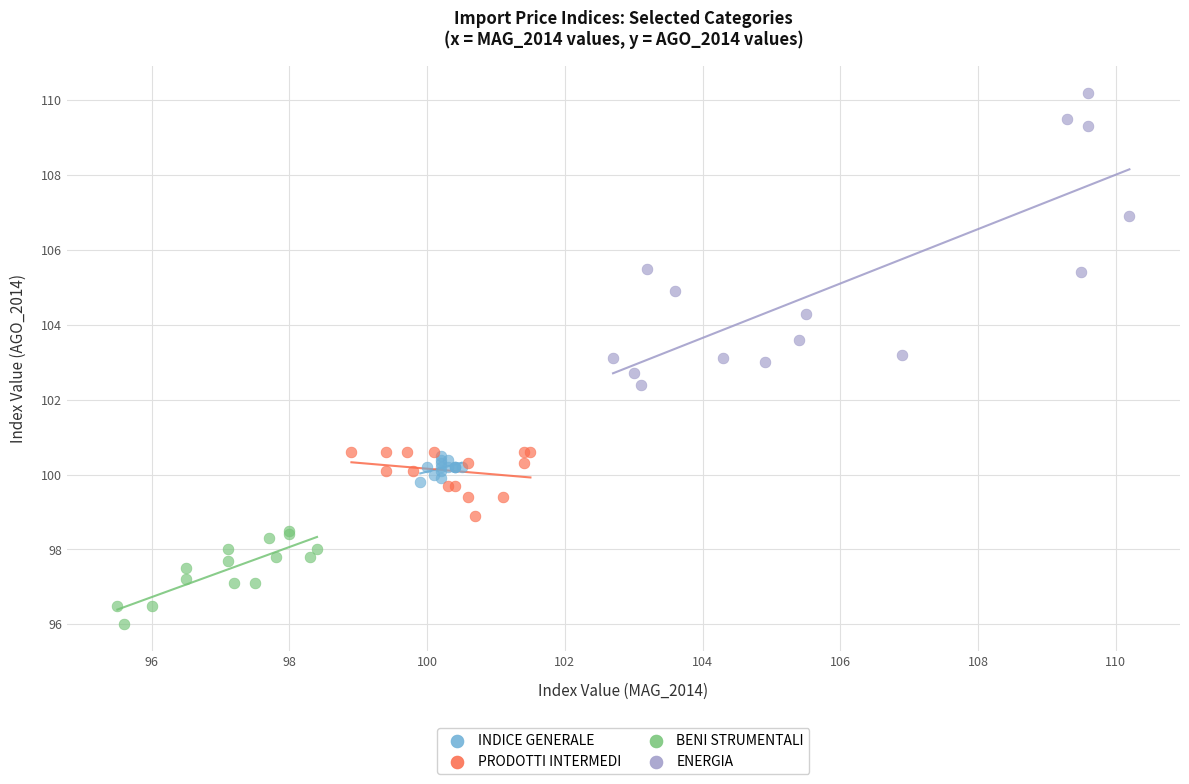

Which series has the largest Y range (max minus min)?

ENERGIA